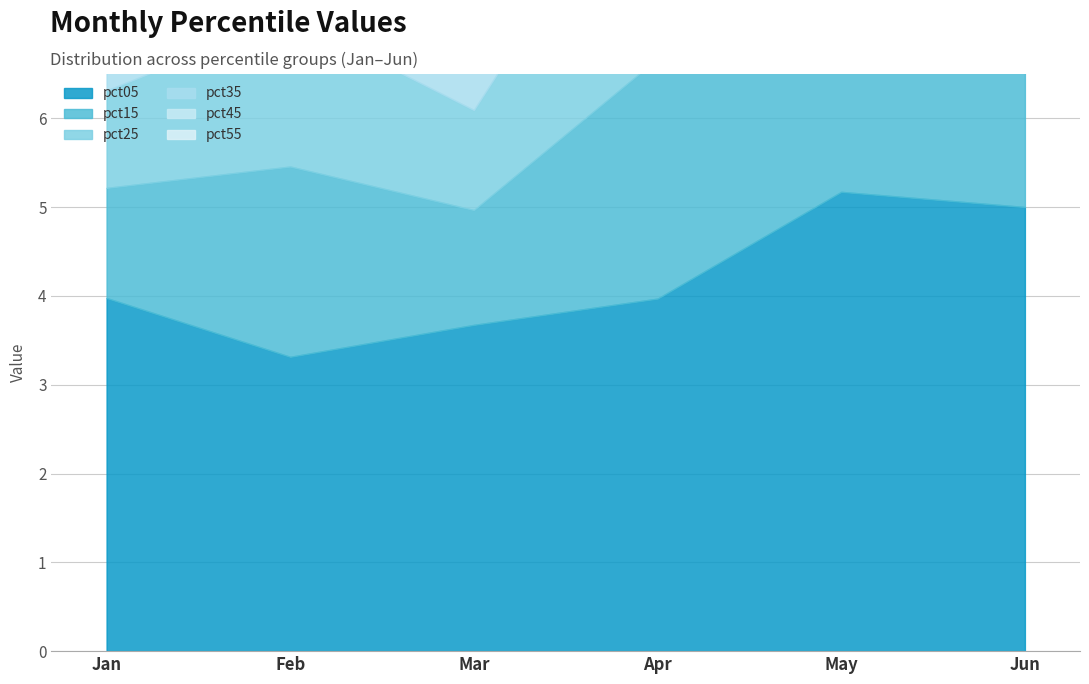

The pct55 series shows 0.6 at Feb. True or false?

False